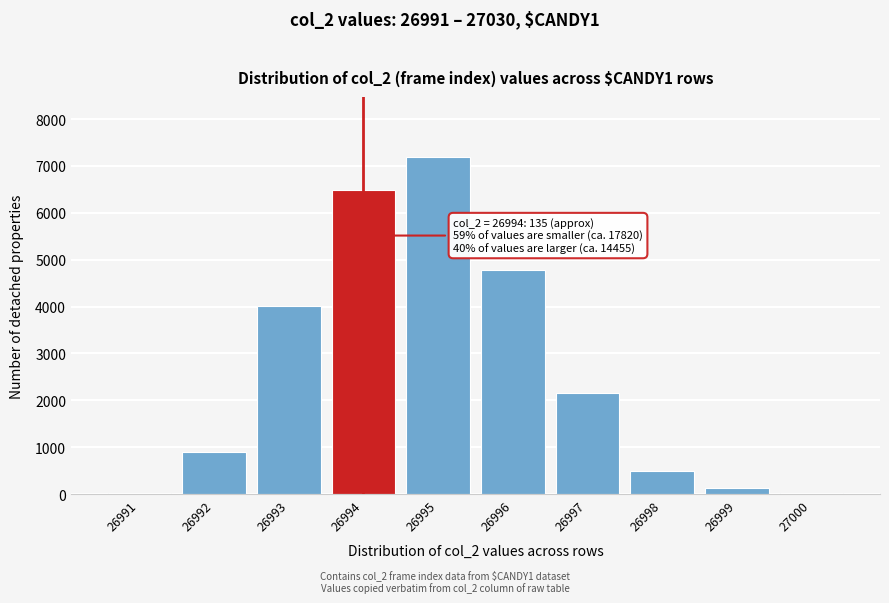

What is the approximate value at 26997?

2152